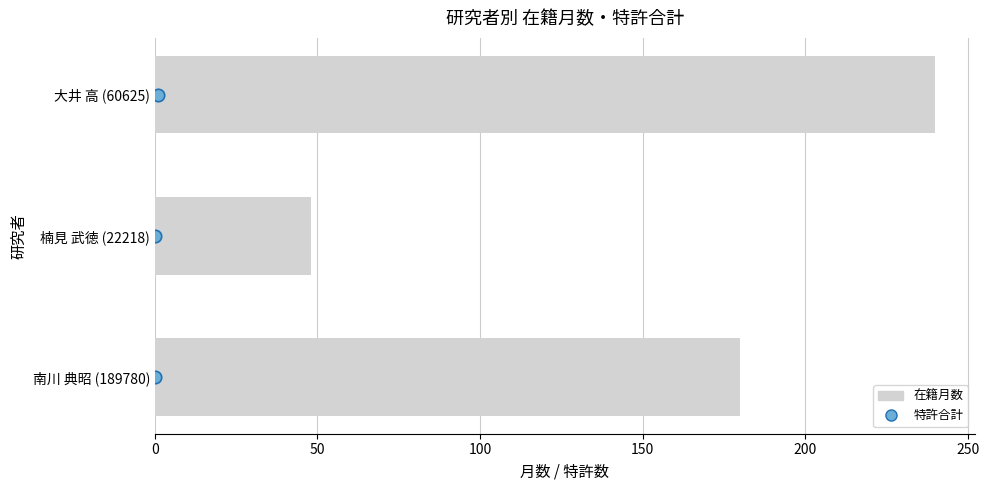

Which series has the largest Y range (max minus min)?

在籍月数